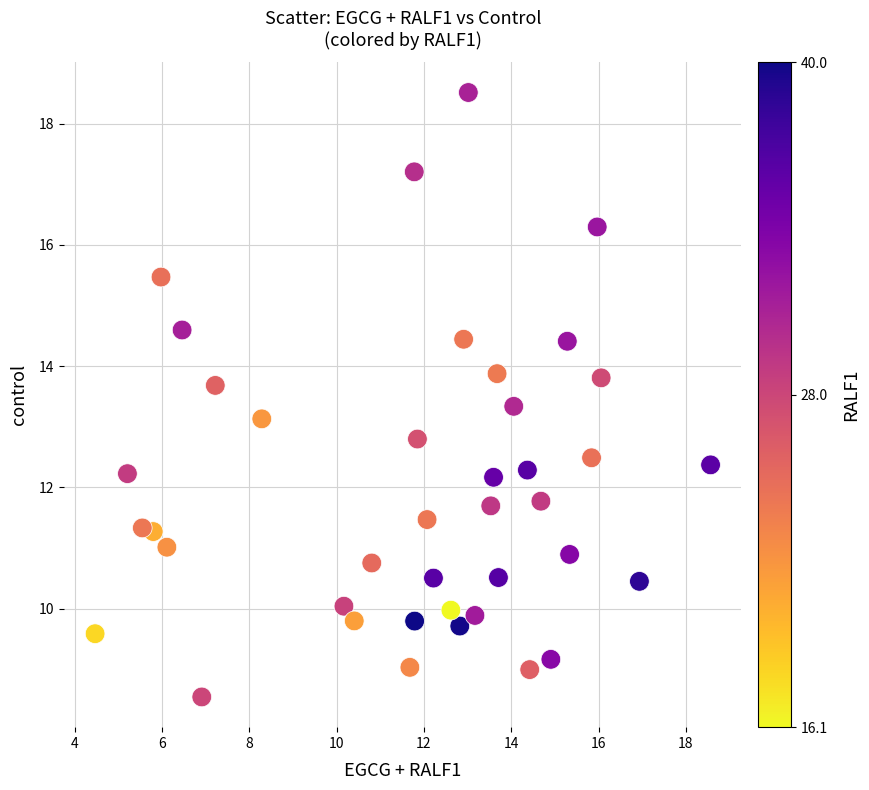

What is the range of Y values (max minus min)?

10.0